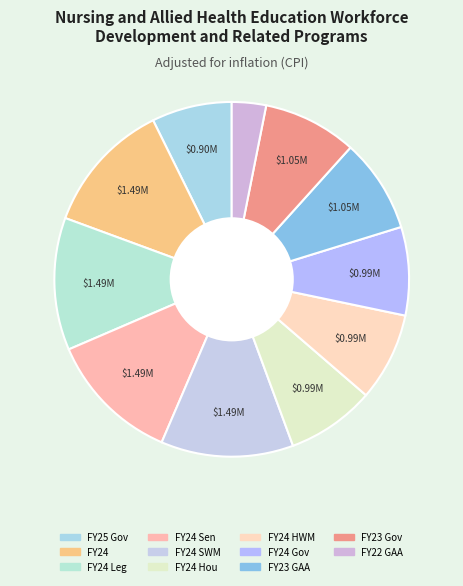

Count the number of slices in the pie.

11